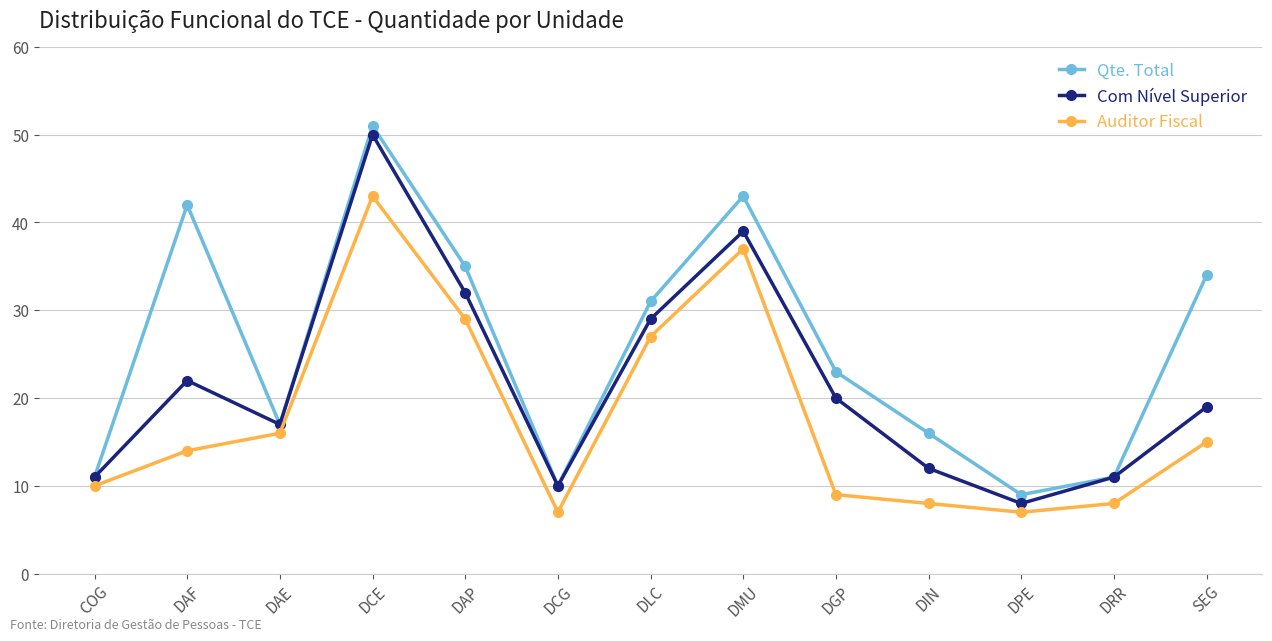

List the series in order of their overall mean, highest first.

Qte. Total, Com Nível Superior, Auditor Fiscal